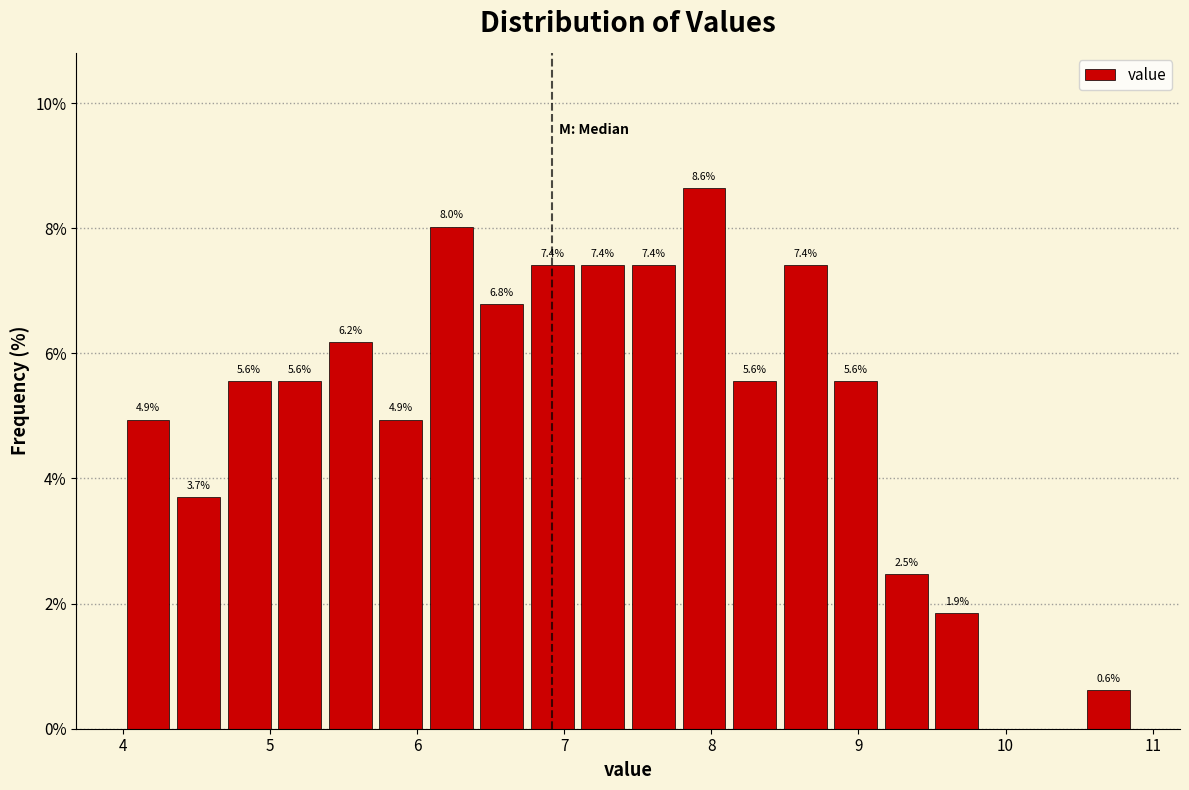

Read against the x-axis, roughly where is the centre of the tallest bar?

8.0